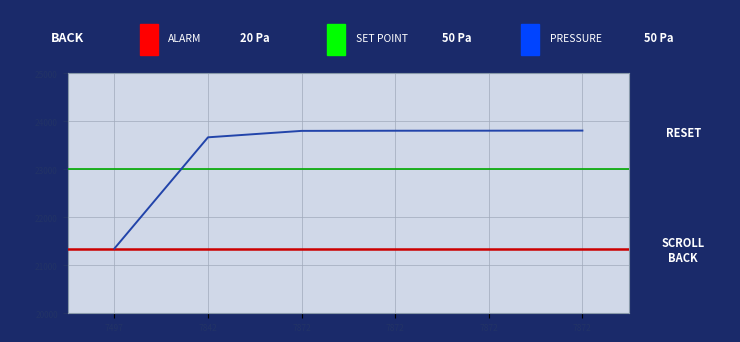

Reading left to right, extract all data points from this chart.

21349	23666	23800	23803	23804	23806